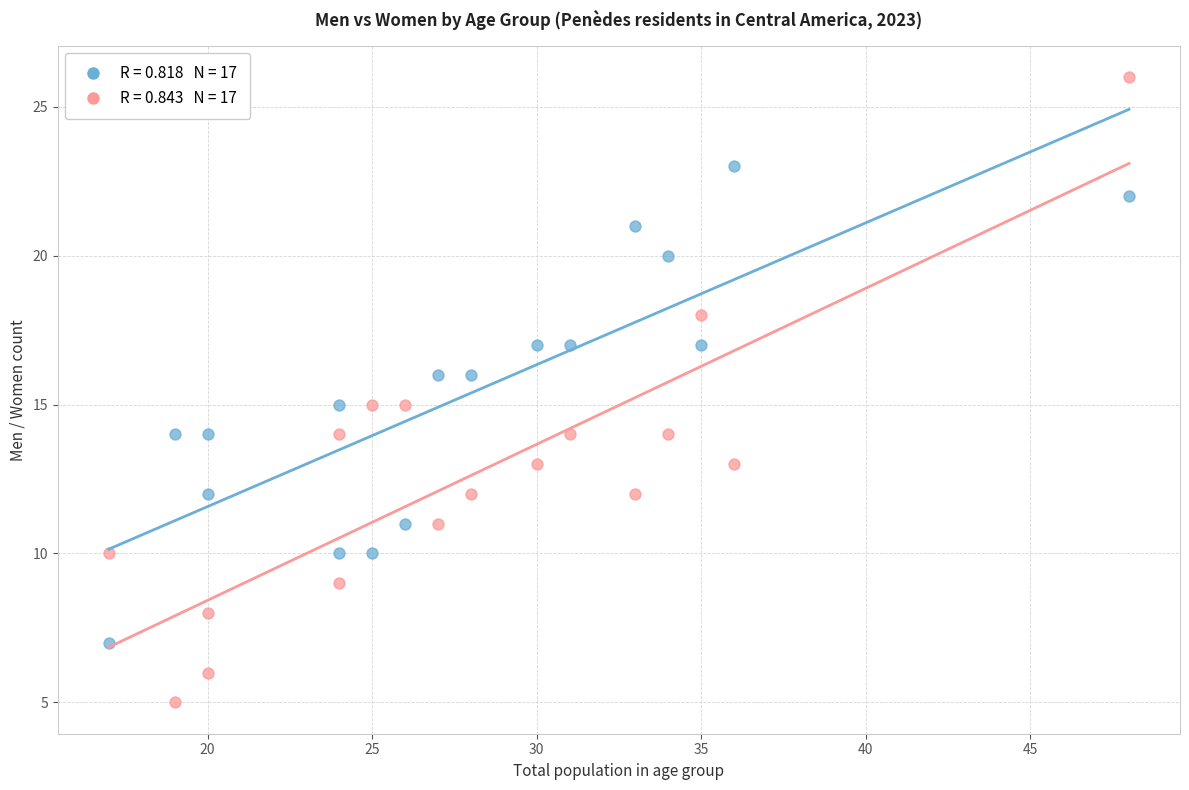

Across all data points, what is the range of X values (max minus min)?

31